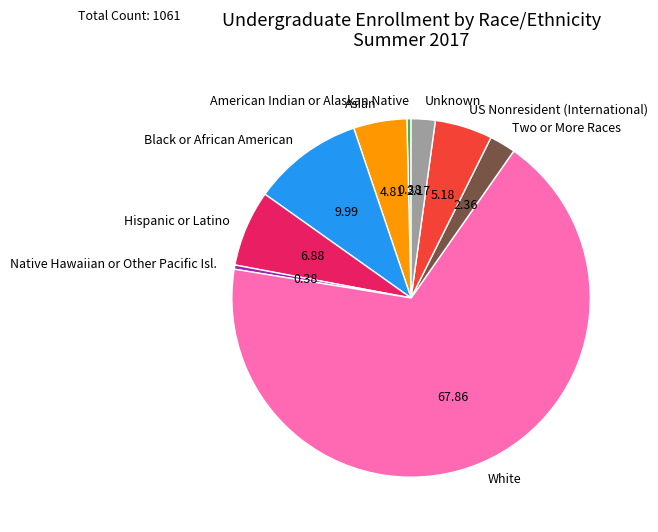

Count the number of slices in the pie.

9